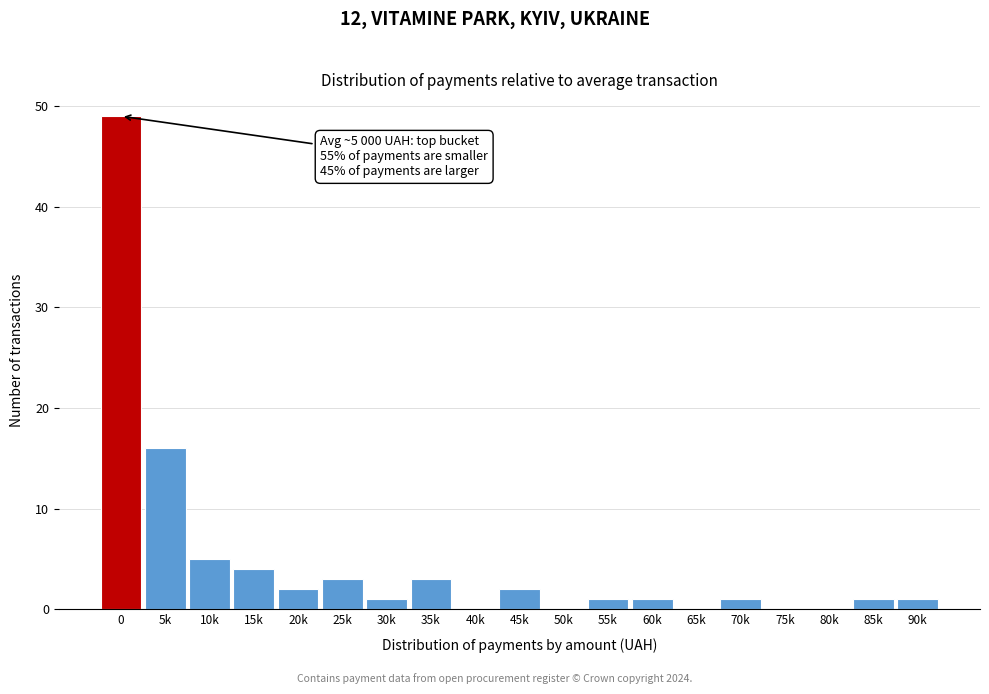

Reading right to left, transcribe all the data shown in this chart.

90k=1	85k=1	80k=0	75k=0	70k=1	65k=0	60k=1	55k=1	50k=0	45k=2	40k=0	35k=3	30k=1	25k=3	20k=2	15k=4	10k=5	5k=16	0=49